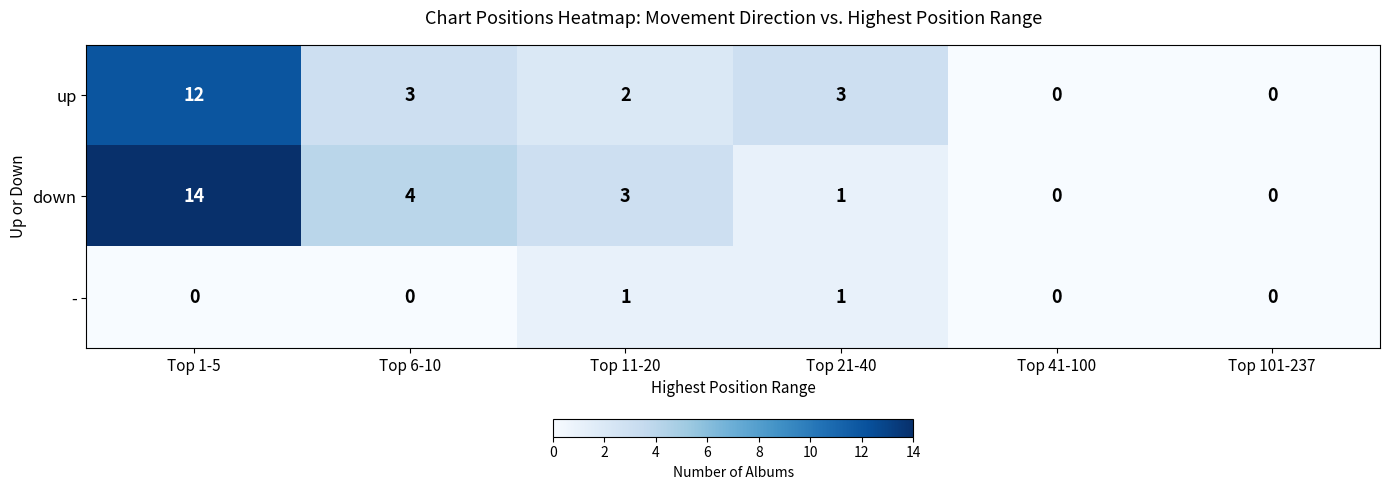

Is it true that up equals 5 at Top 1-5?

False